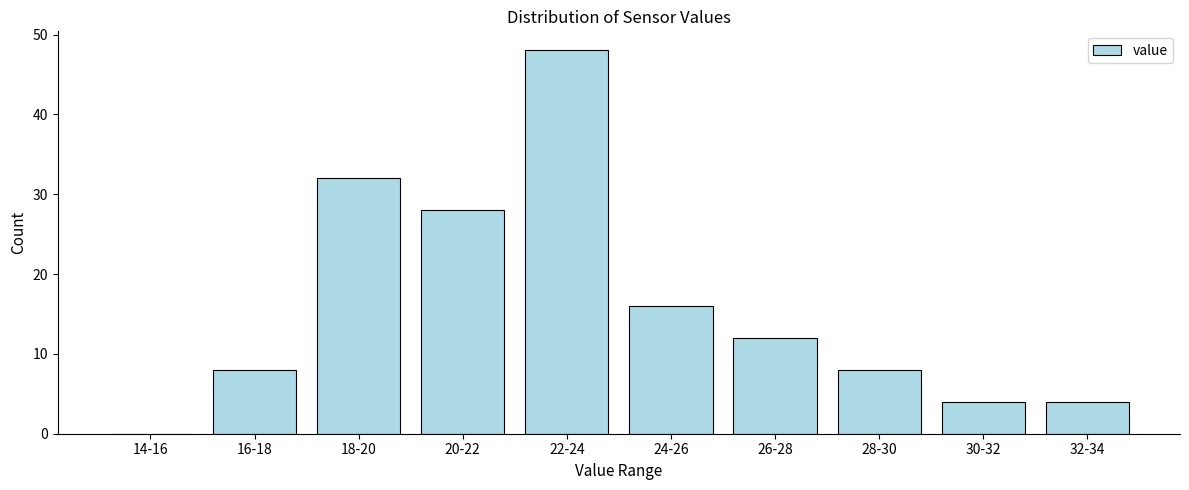

Reading left to right, transcribe all the data shown in this chart.

14-16=0	16-18=8	18-20=32	20-22=28	22-24=48	24-26=16	26-28=12	28-30=8	30-32=4	32-34=4